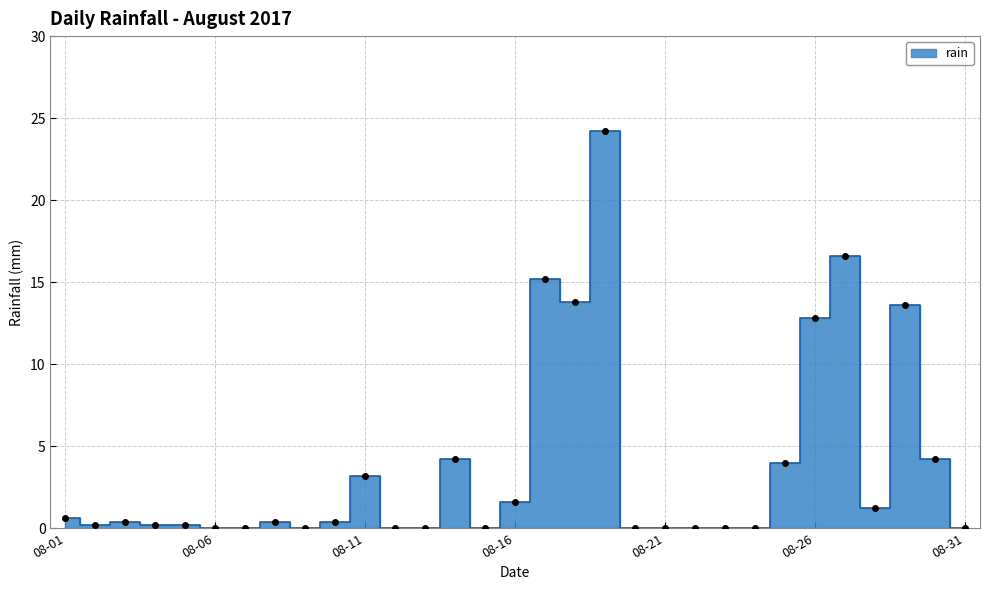

What is the average value?

3.8